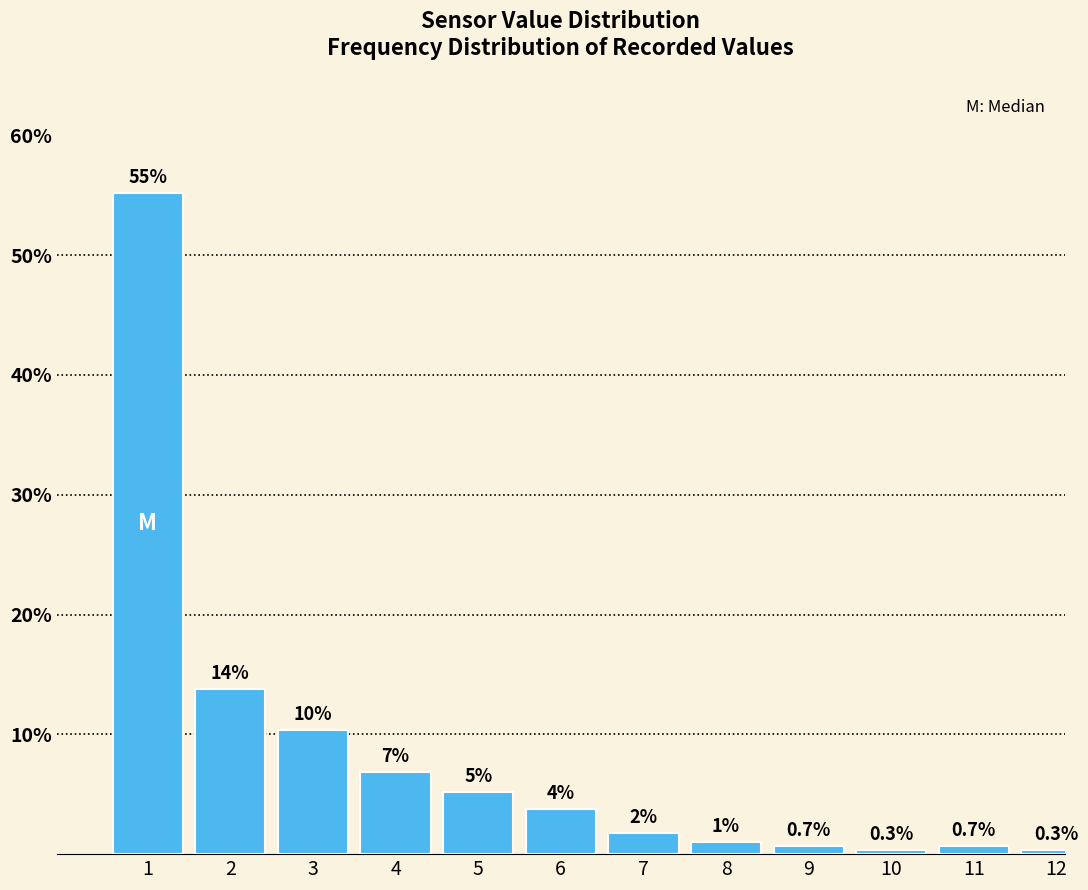

What is the average value?

8.3